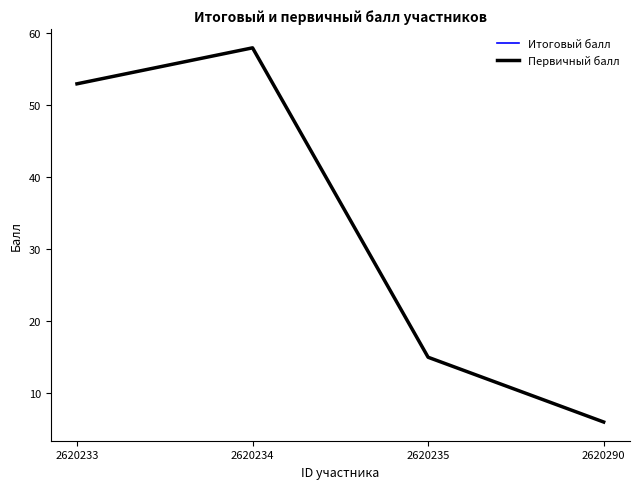

True or false: Первичный балл and Итоговый балл intersect in this chart.

False